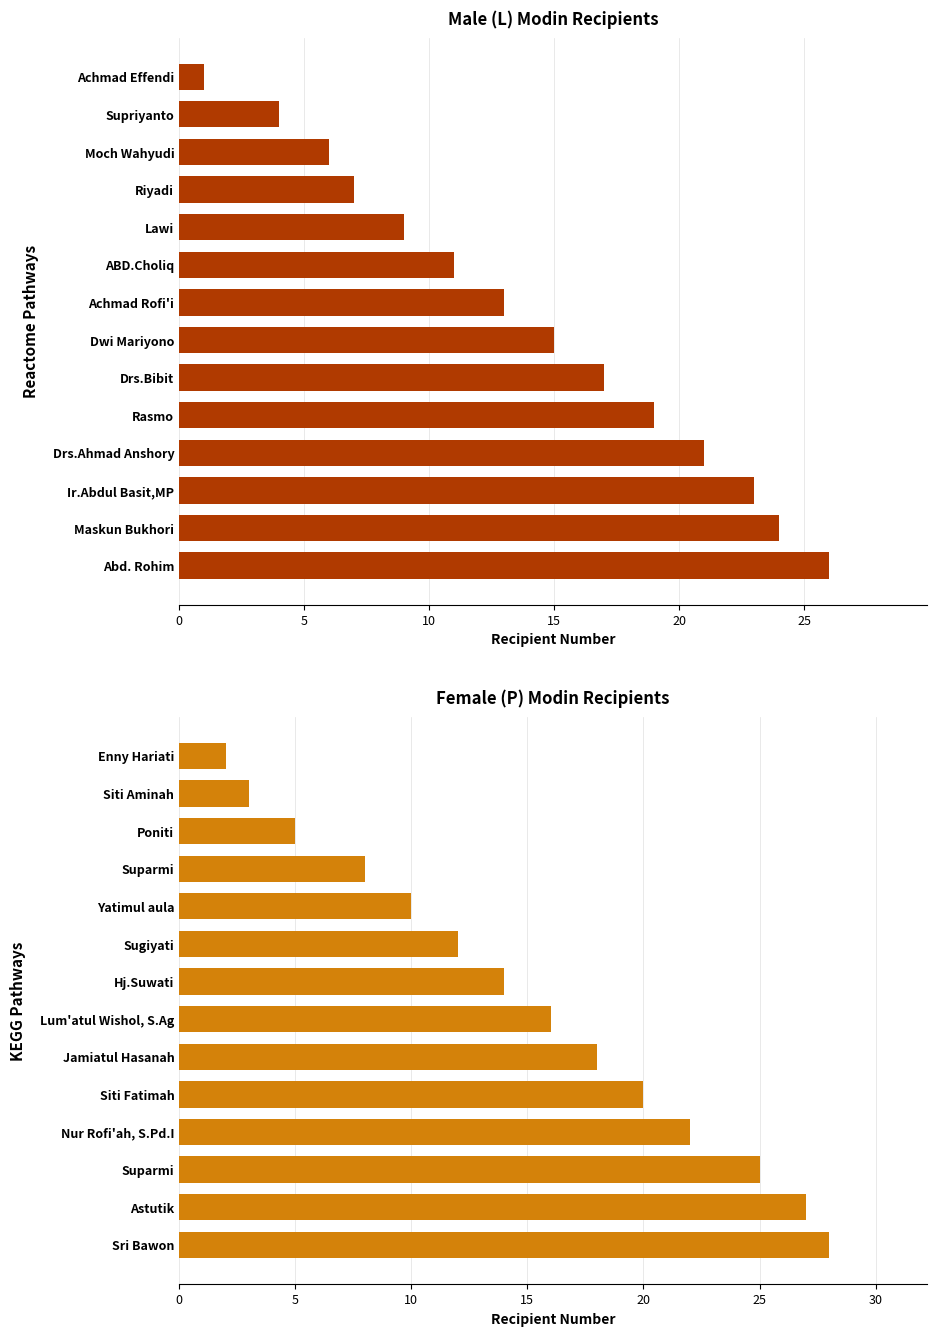

What is the spread (max minus min) of values at 10?

1